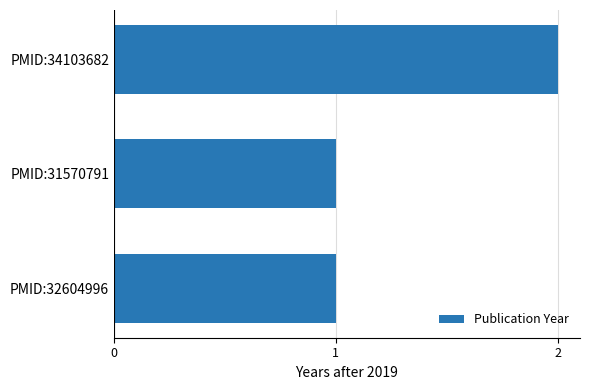

The value at PMID:34103682 is 2. True or false?

True